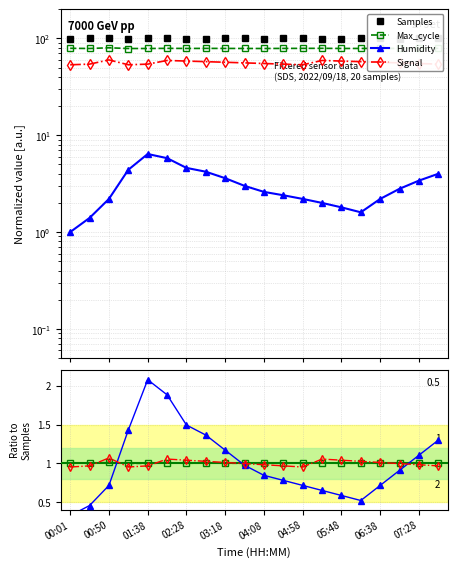

The value of Signal at 13 is 1.1. True or false?

True